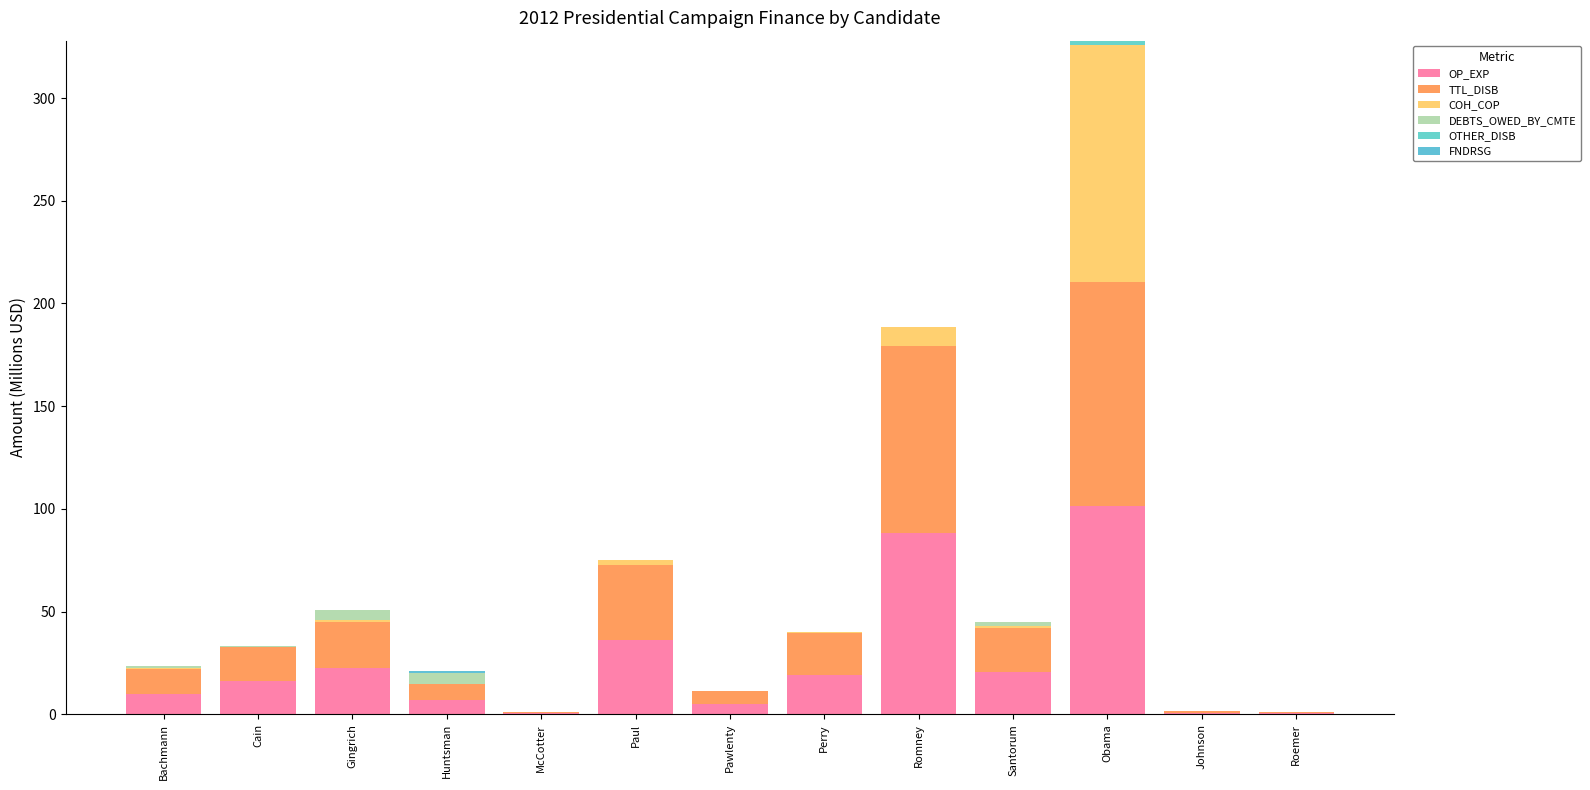

Between Gingrich and Romney, which series saw the biggest shift?

TTL_DISB